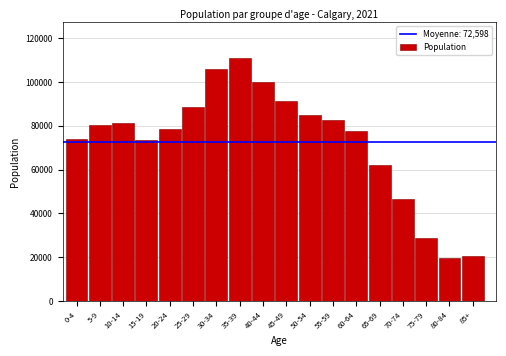

What is the difference between the second highest and second lowest values?

85540